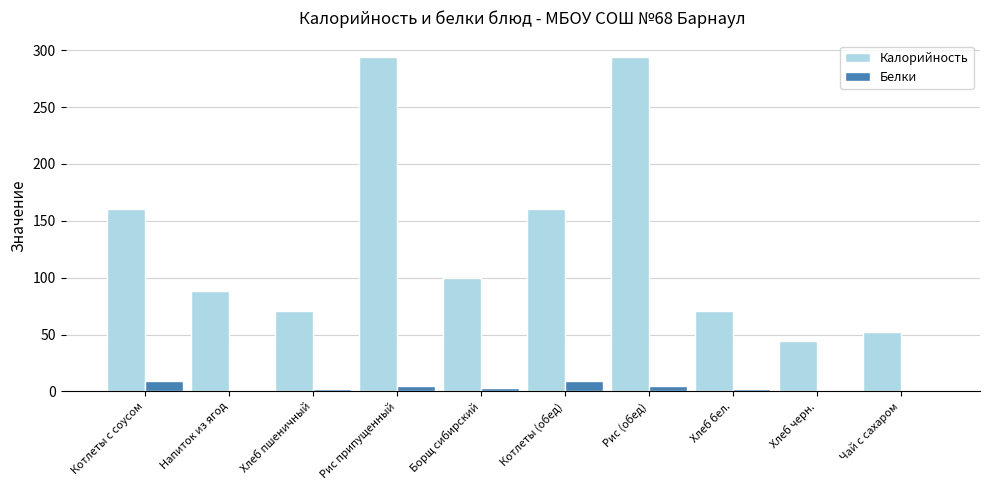

The value of Калорийность at Котлеты (обед) is 96.5. True or false?

False